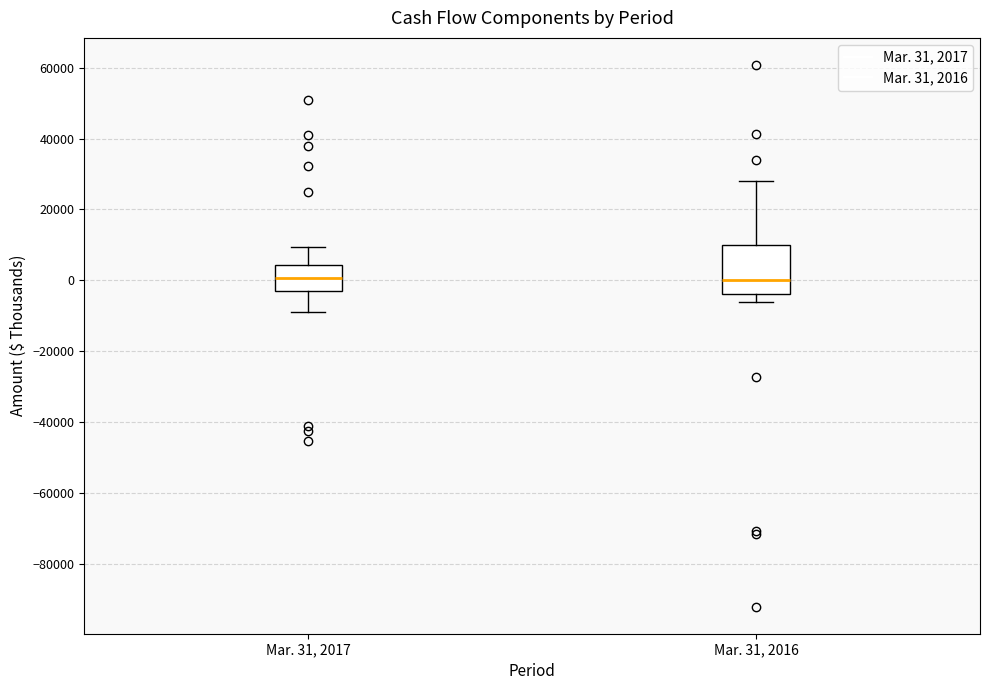

Reading left to right, transcribe this box plot: for each box, give where its median line is, the range the box spans, and where its two whiskers end, as read against the y-axis. The values are not printed on the chart, so give them approximately, as read against the axis.

Mar. 31, 2017: median 0, box -2000 to 4000, whiskers -8000 to 10000
Mar. 31, 2016: median 0, box -4000 to 10000, whiskers -6000 to 28000